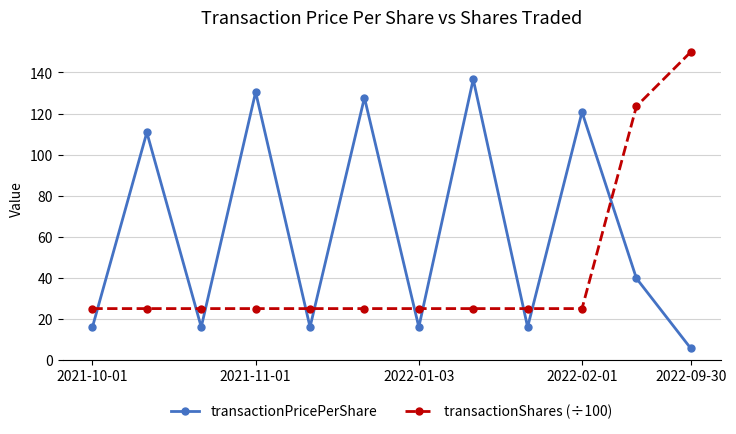

At how many categories does at least one series exceed 68?

7